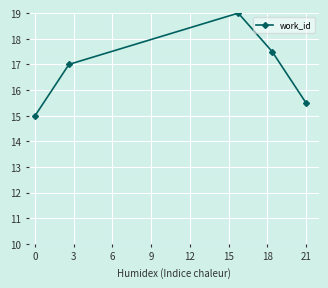

Does the chart display data point markers on the line(s)?

Yes